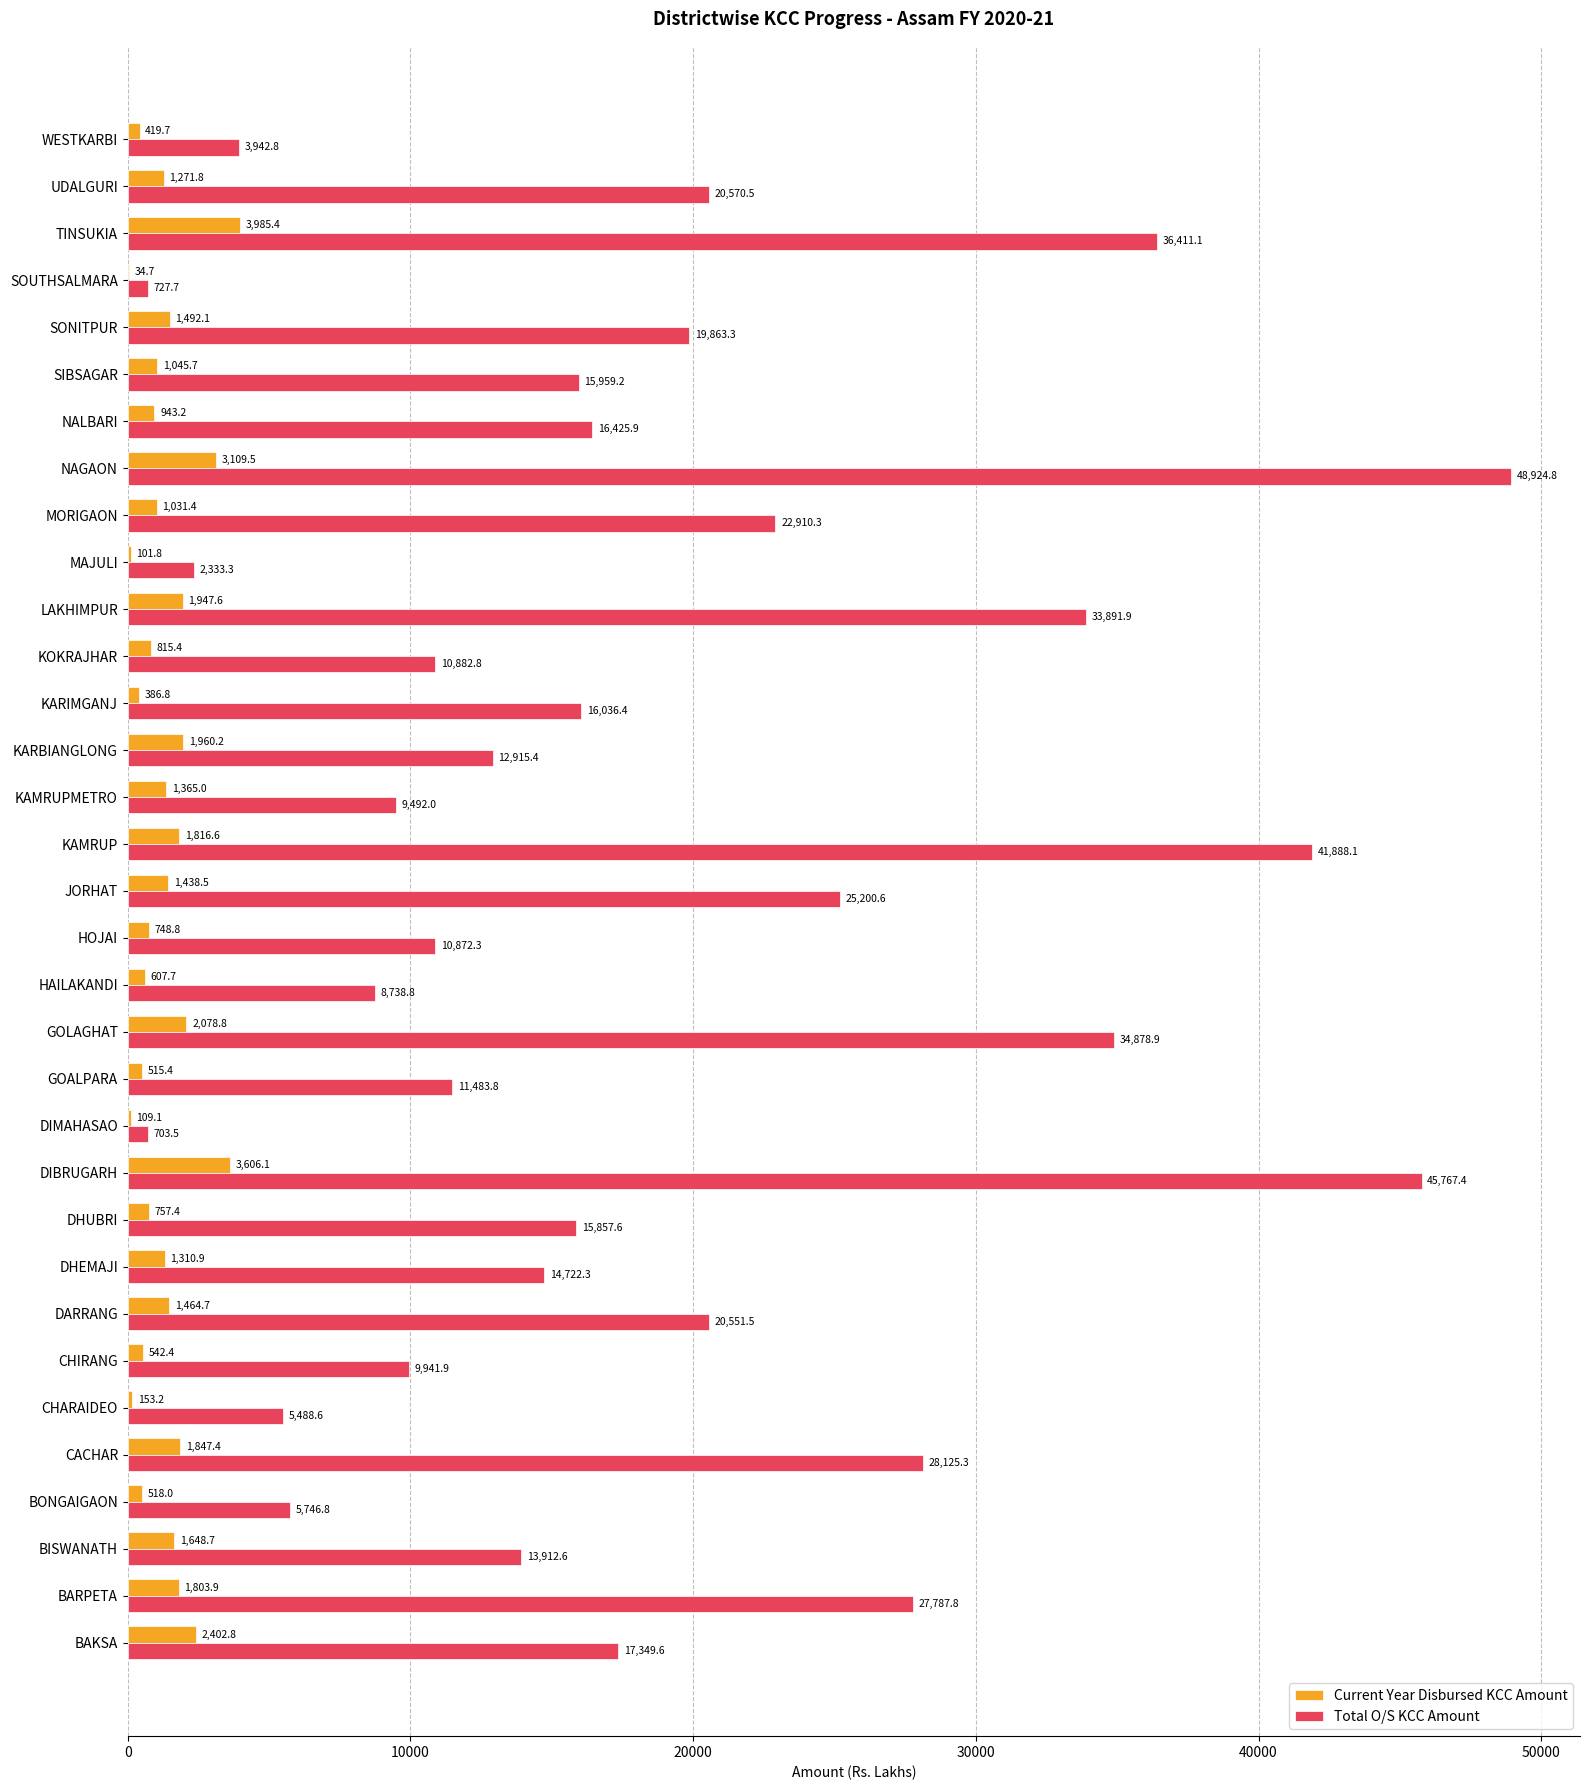

What is the approximate value of Total O/S KCC Amount at UDALGURI?

20570.5